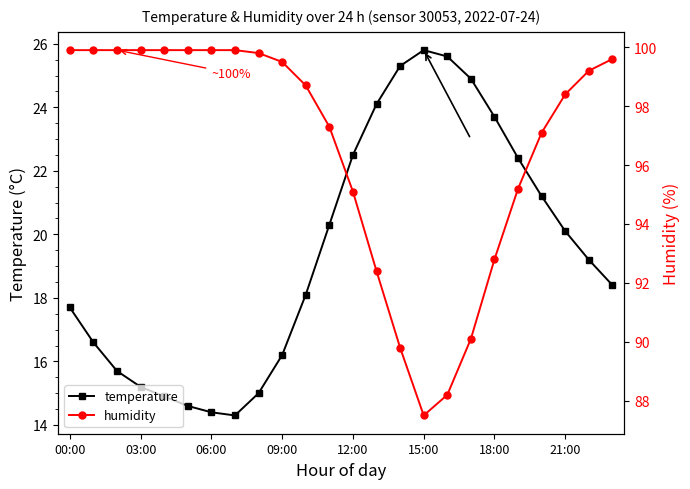

What is the maximum value for temperature?

25.8